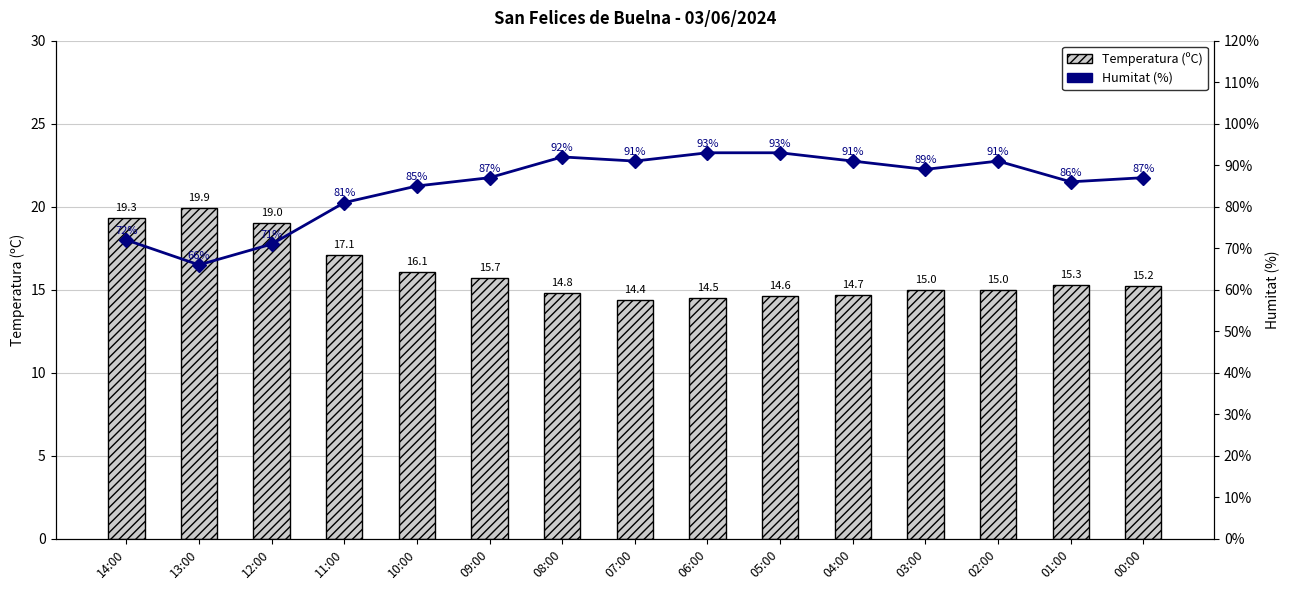

Reading right to left, extract all data points from this chart.

Temperatura (ºC): 15.2	15.3	15.0	15.0	14.7	14.6	14.5	14.4	14.8	15.7	16.1	17.1	19.0	19.9	19.3
Humitat (%): 87.0	86.0	91.0	89.0	91.0	93.0	93.0	91.0	92.0	87.0	85.0	81.0	71.0	66.0	72.0